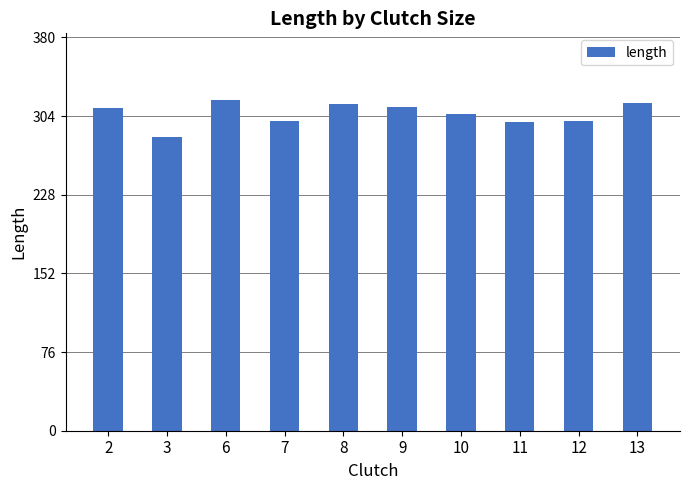

The value at 10 is 201.6. True or false?

False